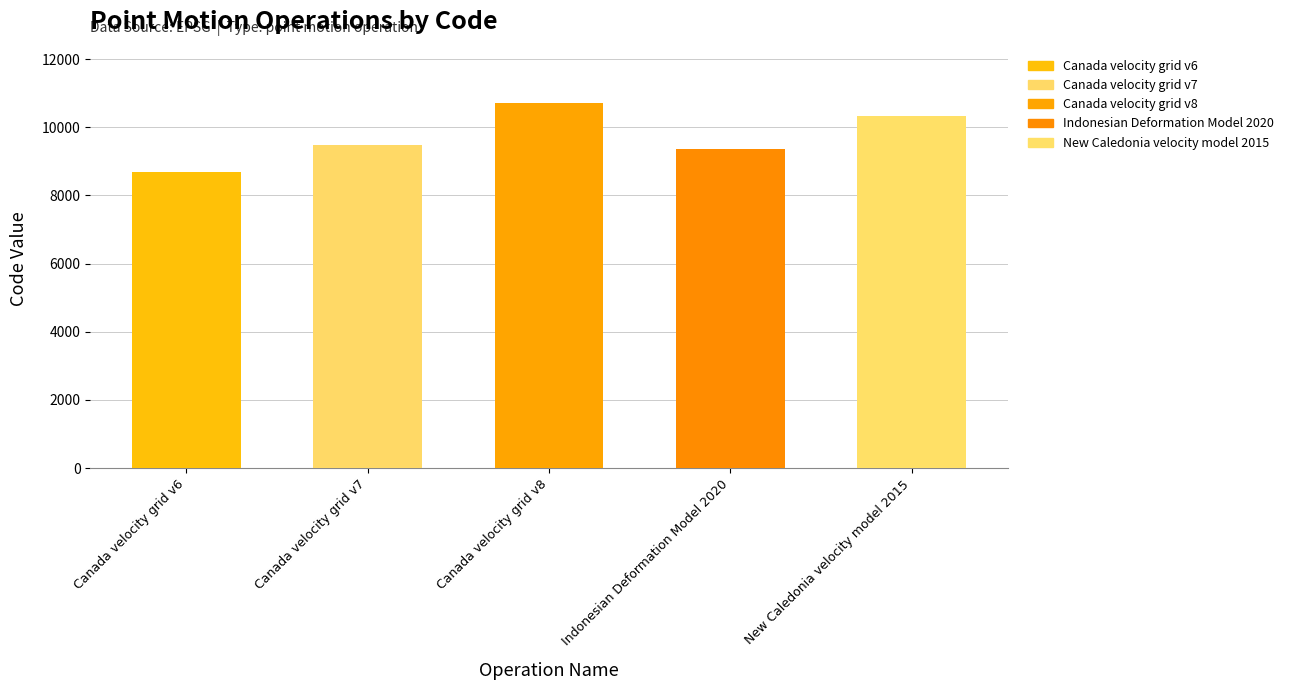

What is the label of the 2nd bar from the left?

Canada velocity grid v7